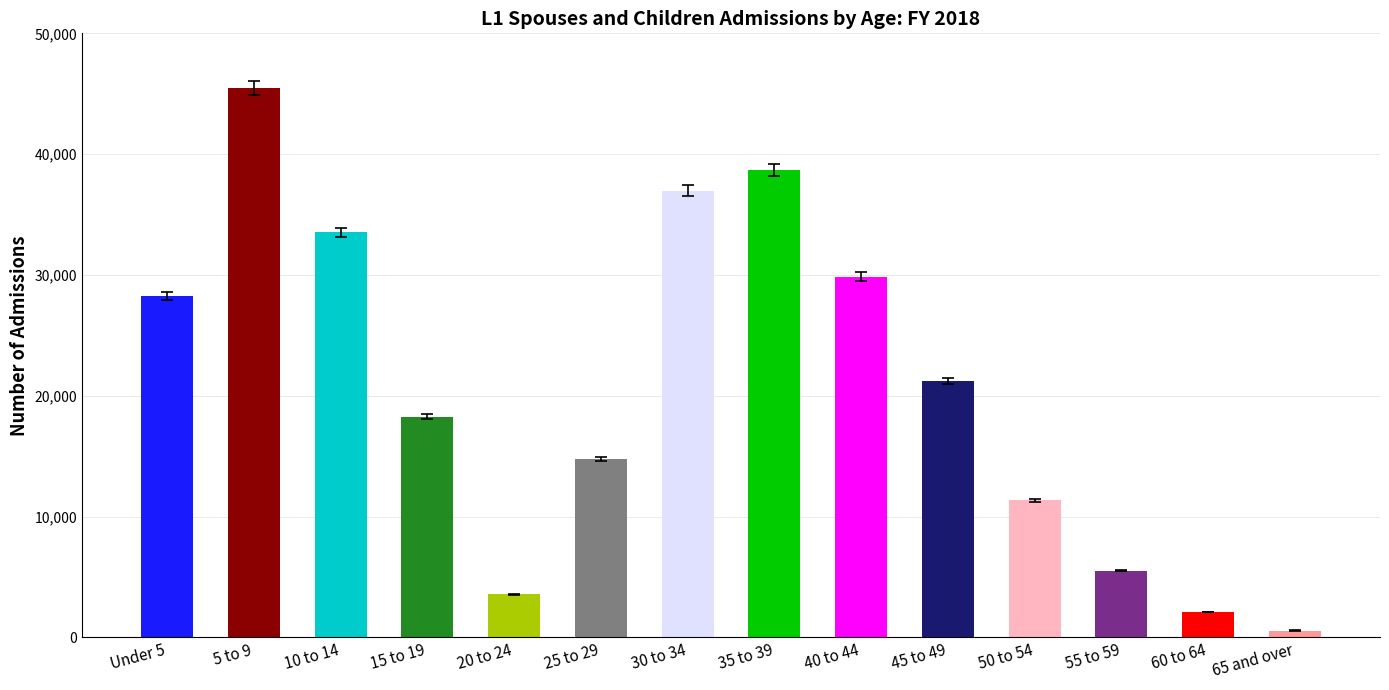

Read the value at Under 5, to the nearest 100.

28300